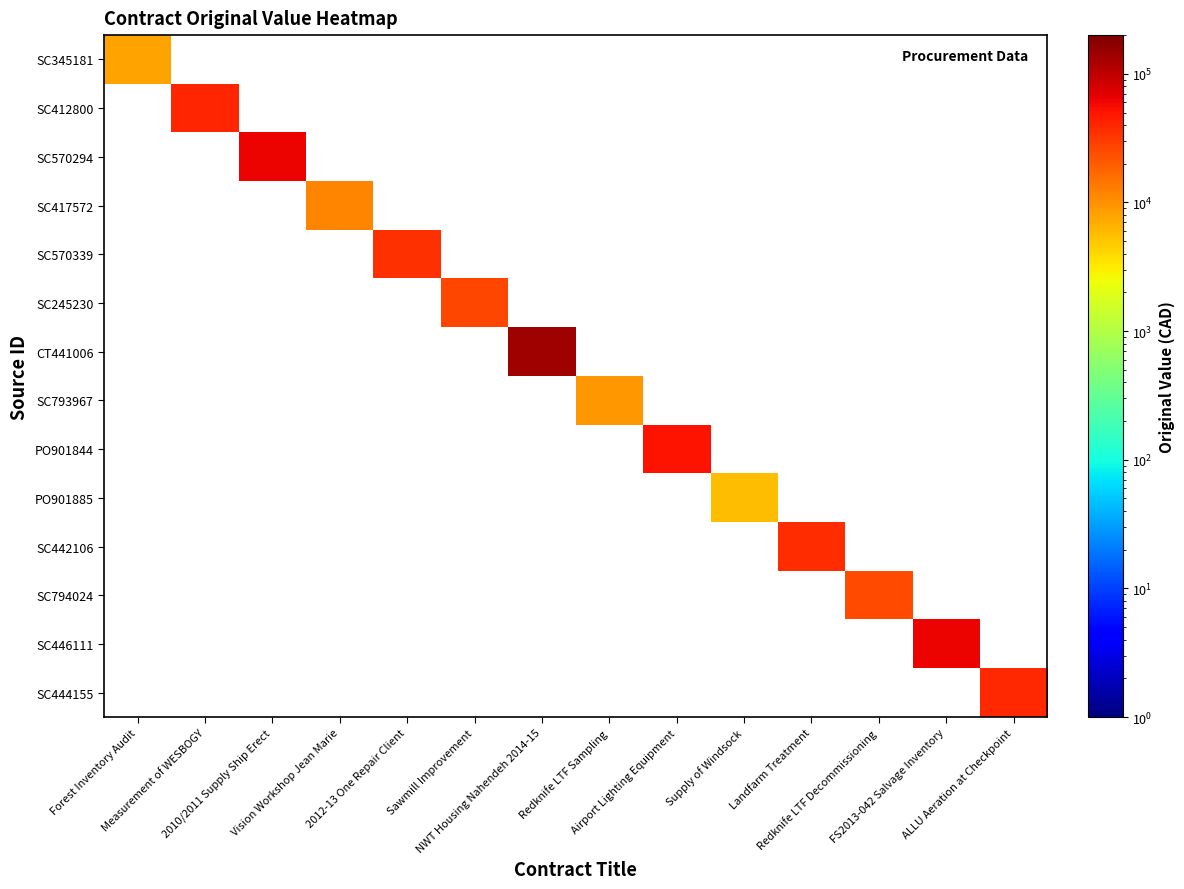

Count the number of data series in this chart.

14